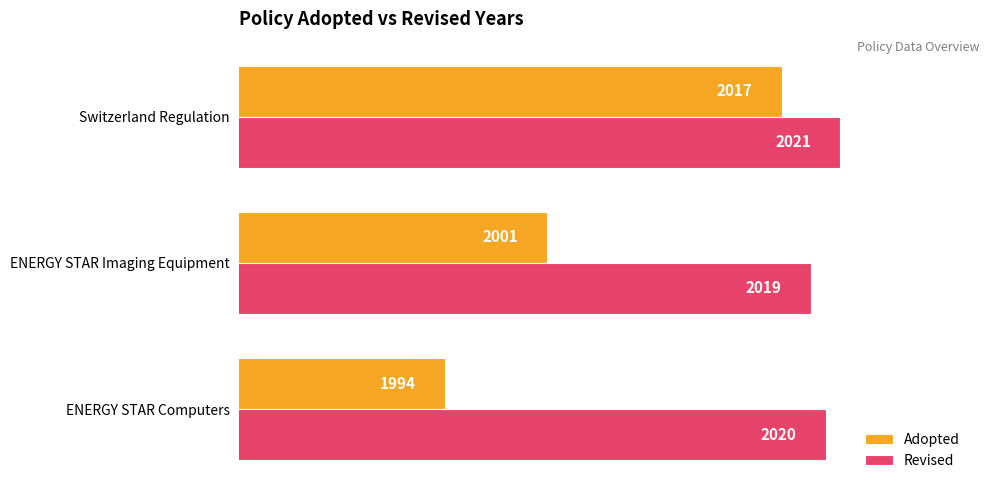

What is the total value across all series at Switzerland Regulation?

4038